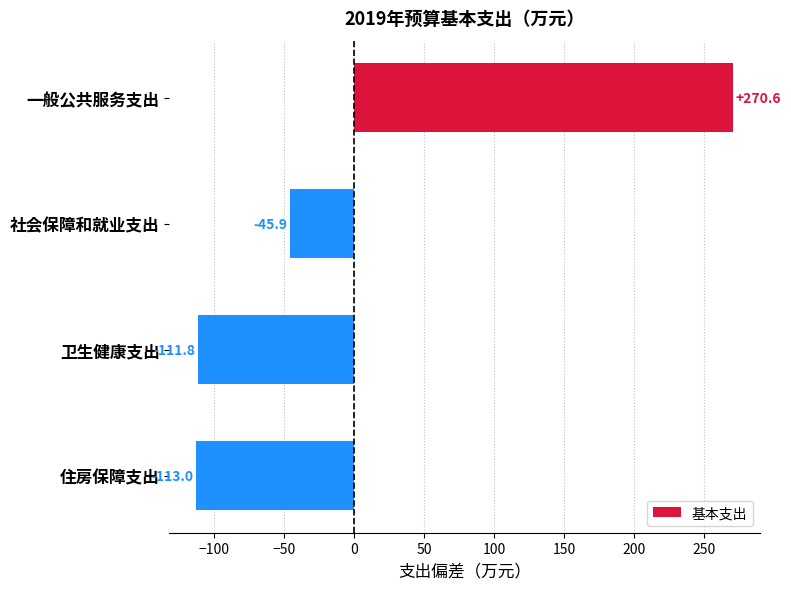

Between 住房保障支出 and 卫生健康支出, which is larger?

卫生健康支出